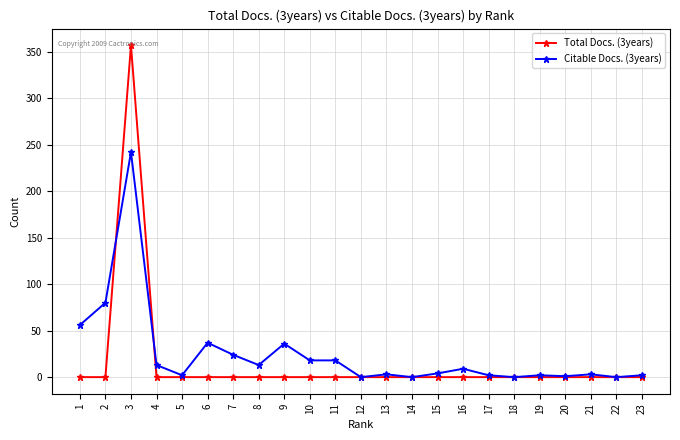

True or false: Citable Docs. (3years) has more than 0 points higher than both neighbors.

True